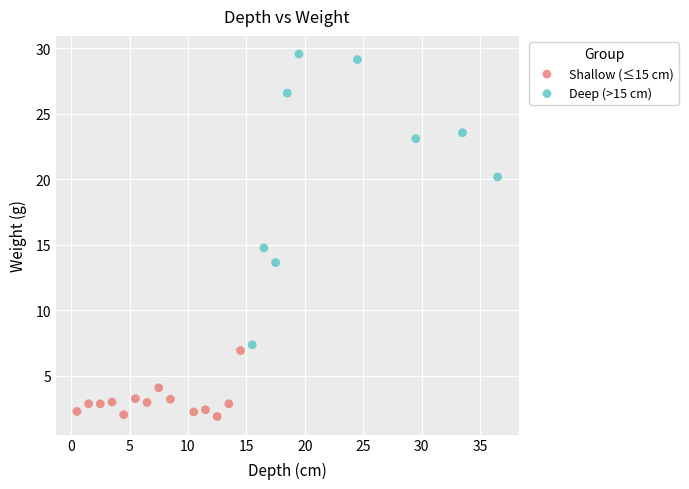

Which series contains the lowest Y value?

Shallow (≤15 cm)